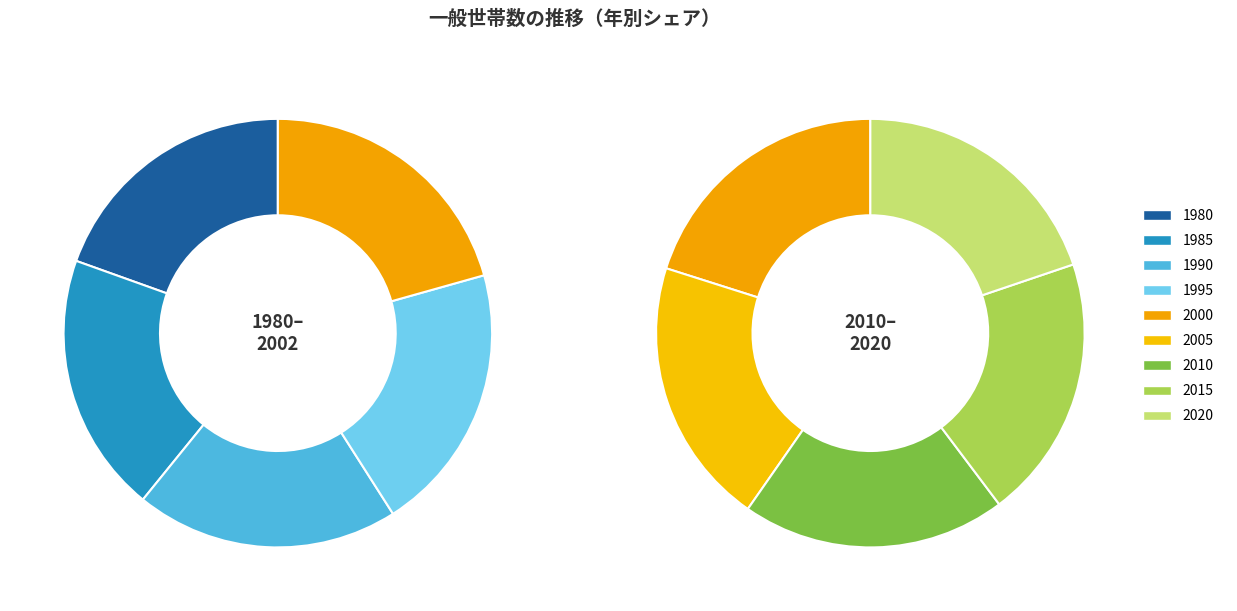

Rank the categories by value from lowest to highest.

1980, 1985, 1990, 1995, 2020, 2015, 2010, 2000, 2005